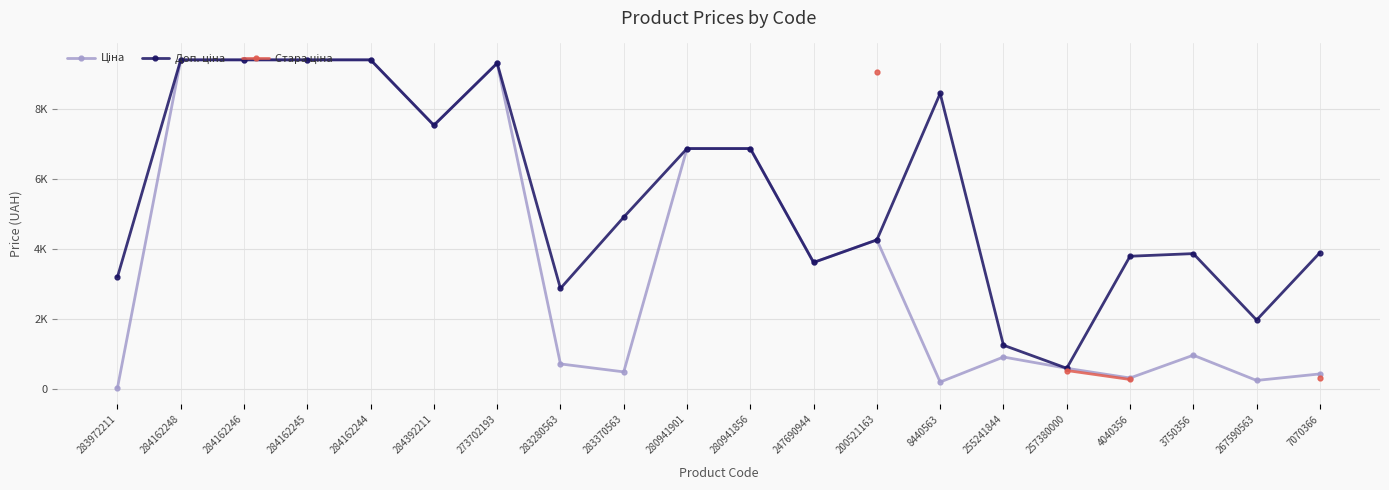

Does the chart display data point markers on the line(s)?

Yes